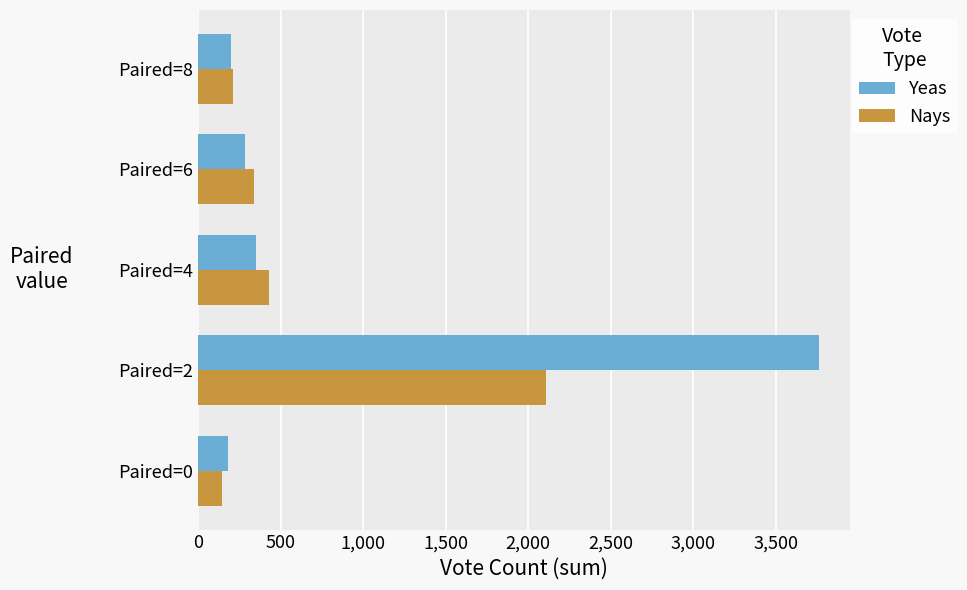

What is the total value across all series at Paired=6?

625